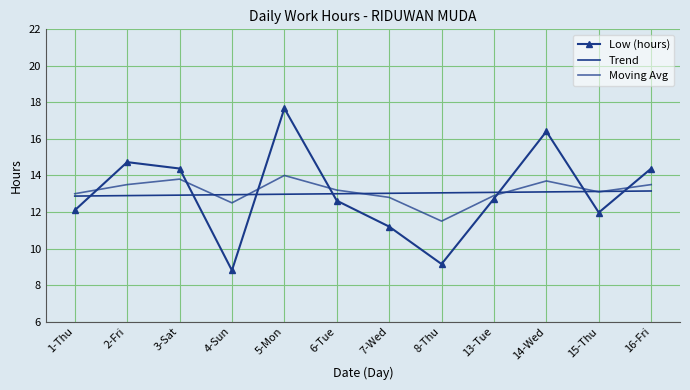

Where is Moving Avg nearest to the value 12?

4-Sun